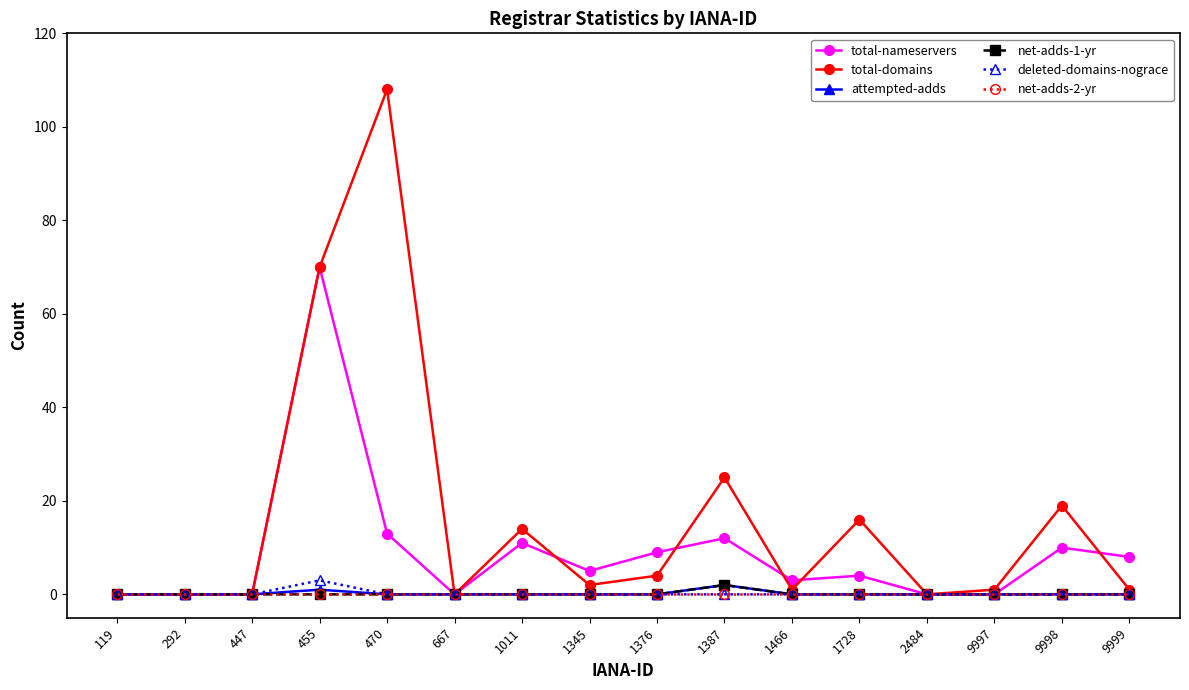

At how many categories does at least one series exceed 79?

1